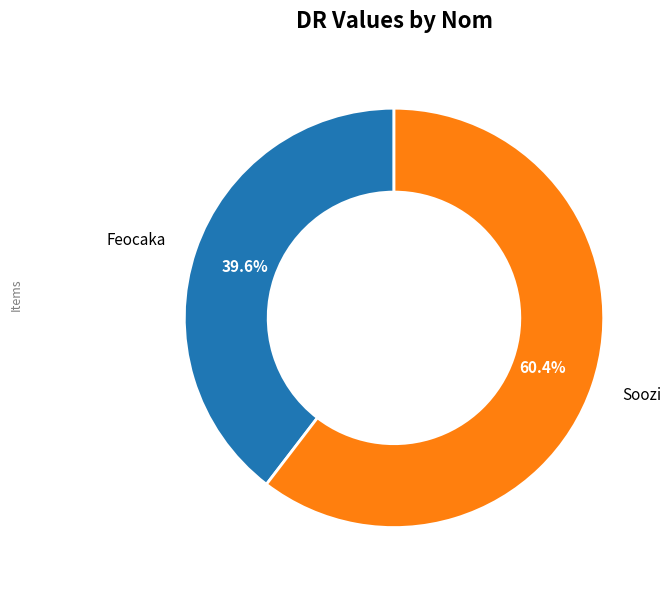

Is there any slice that represents more than half of the pie?

Yes